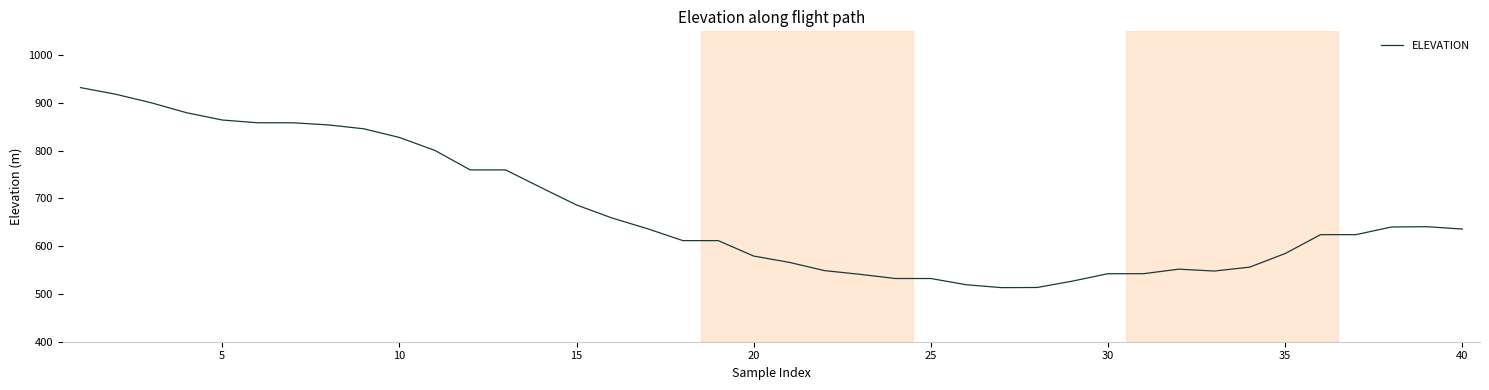

What is the difference between the maximum and minimum values?

418.9